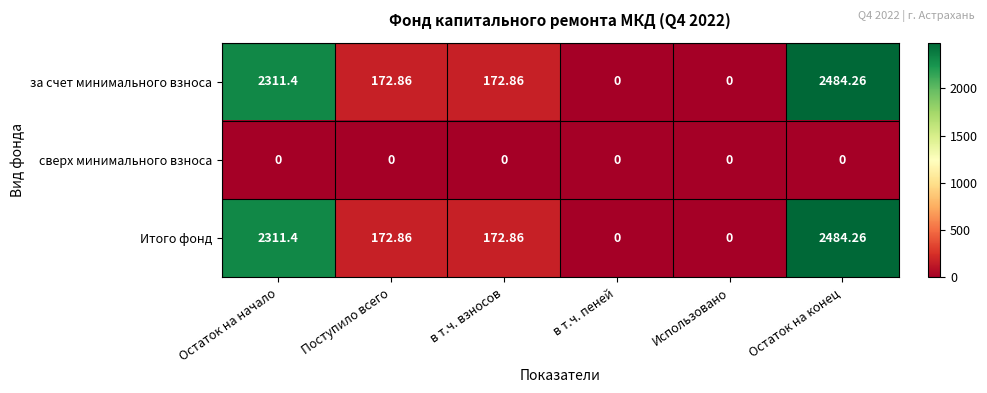

At which category does the chart reach its peak across all series?

Остаток на конец